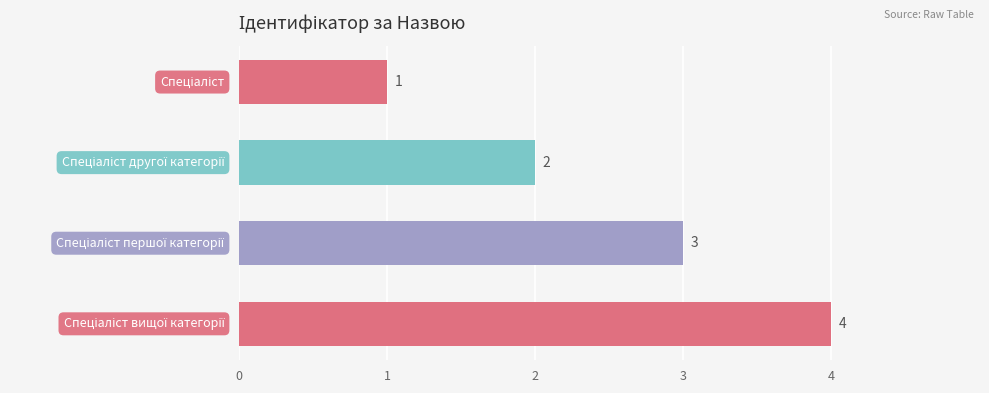

Count the values in the range 2 to 4.

3